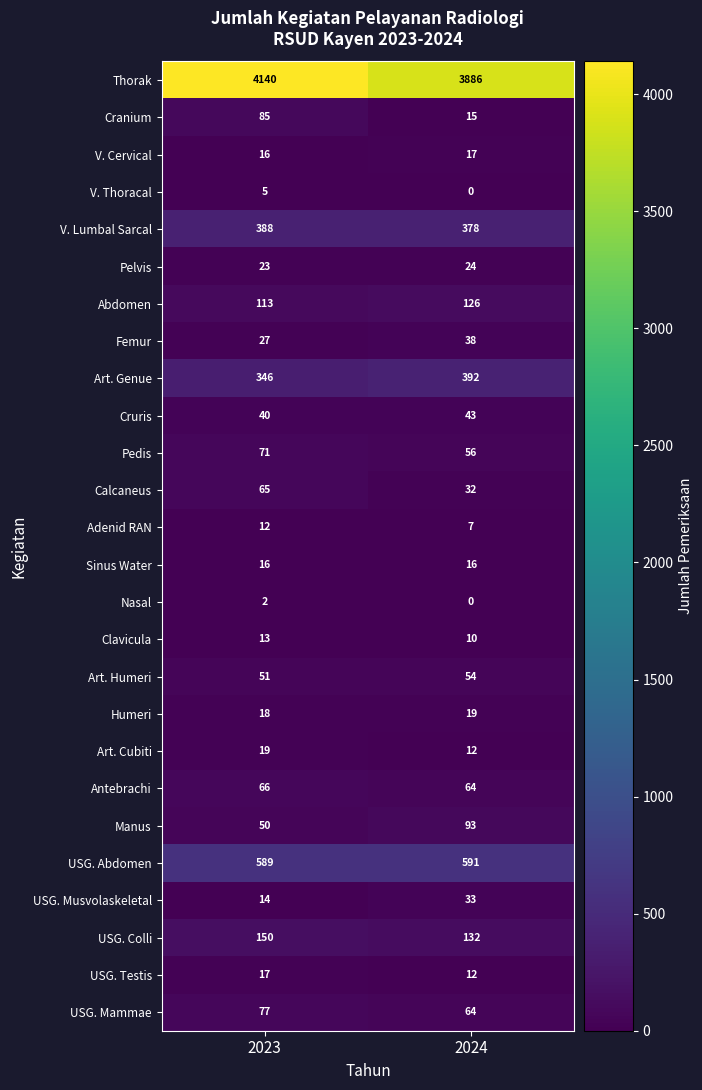

Is it true that USG. Abdomen equals 373 at 2023?

False